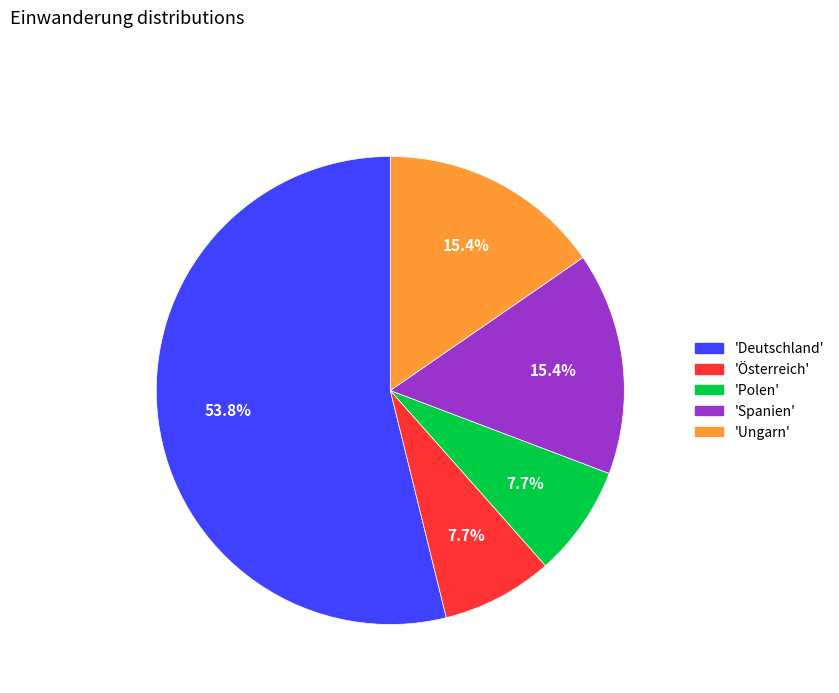

Combined, what portion of the pie is 'Spanien' and 'Polen'?

23.1%